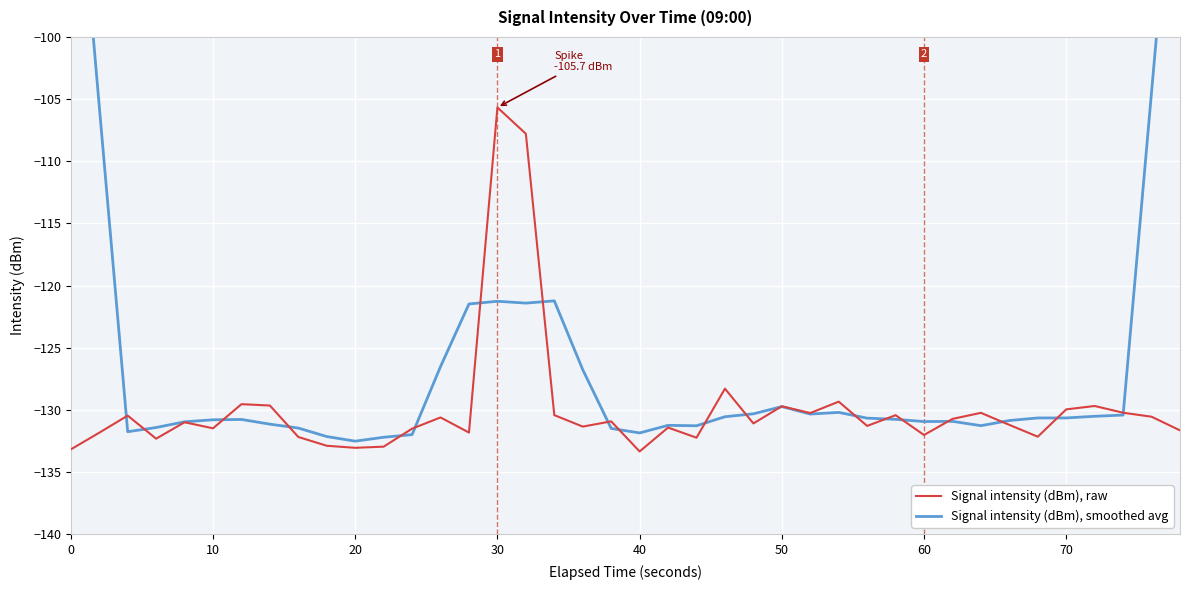

The Signal intensity (dBm), raw series shows -92.4 at 60. True or false?

False